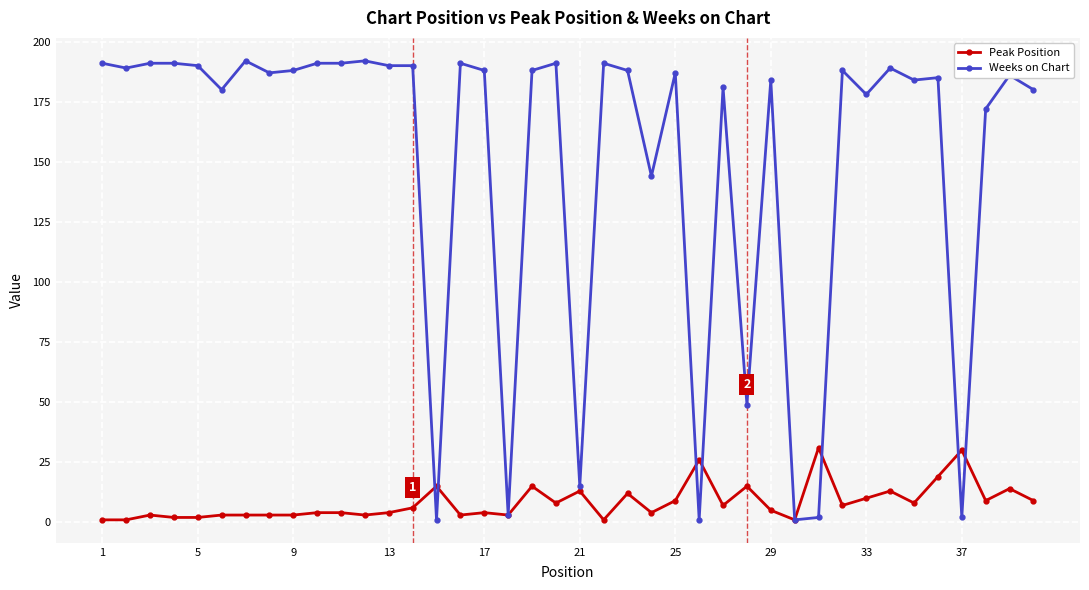

What is the sum of all Weeks on Chart values?

6022